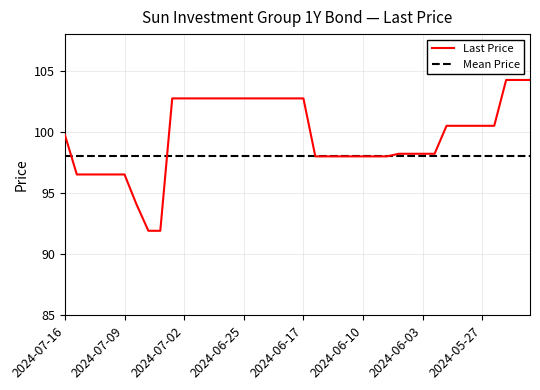

List the series in order of their peak value, lowest first.

Mean Price, Last Price